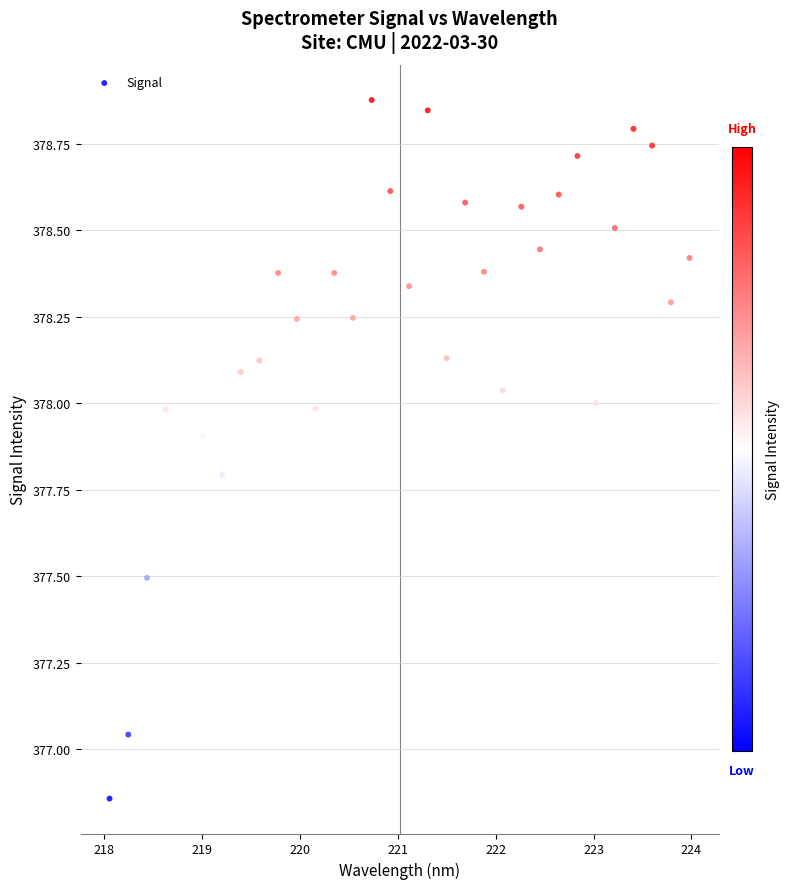

What is the range of X values (max minus min)?

5.9